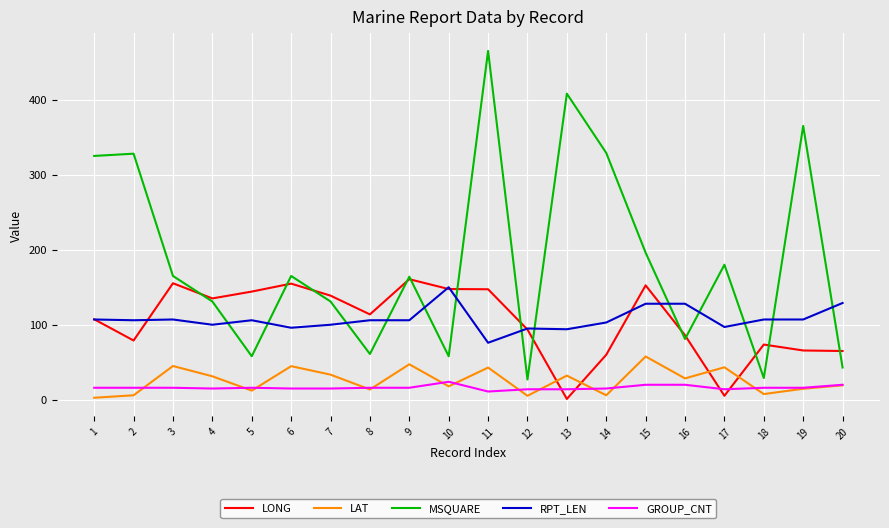

At which category is the sum across all series the highest?

11